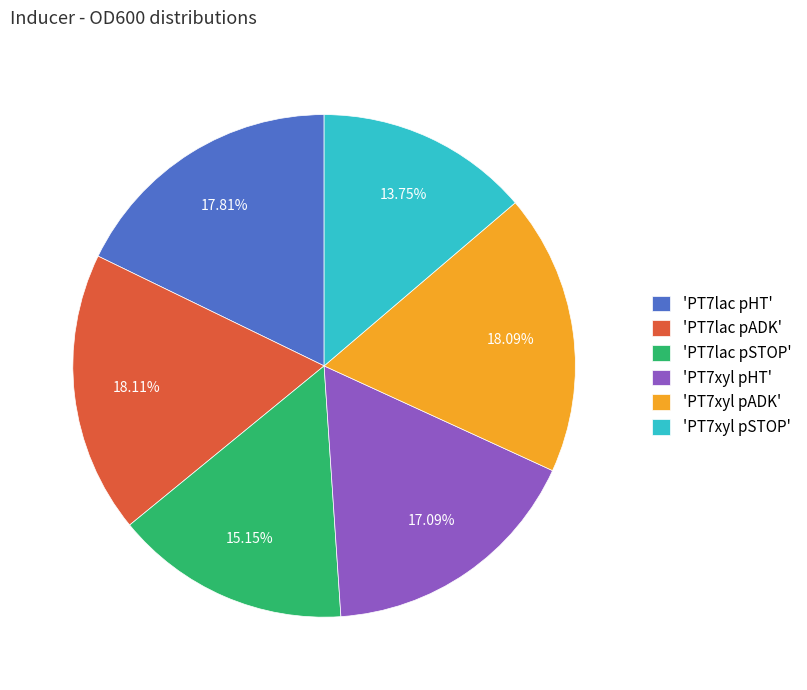

Is the sum of 'PT7xyl pADK' and 'PT7xyl pHT' greater than half?

No